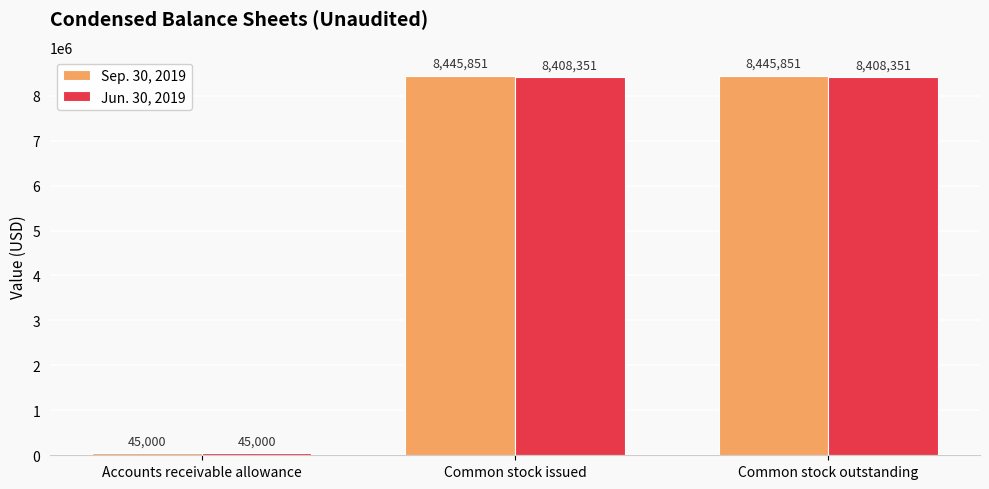

What is the maximum value for Sep. 30, 2019?

8445851